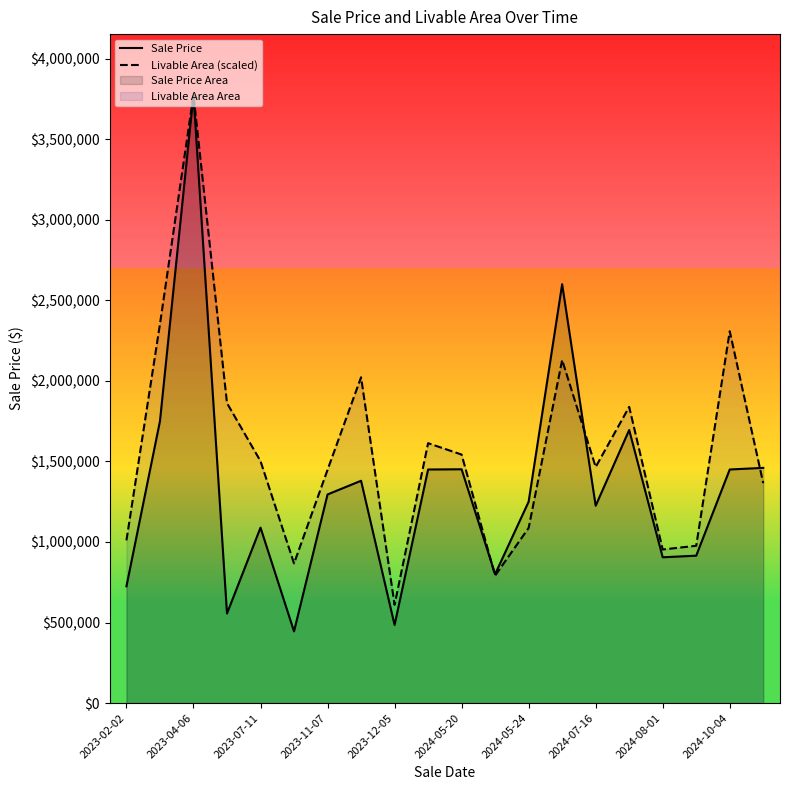

List the series in order of their overall mean, highest first.

Livable Area (scaled), Sale Price